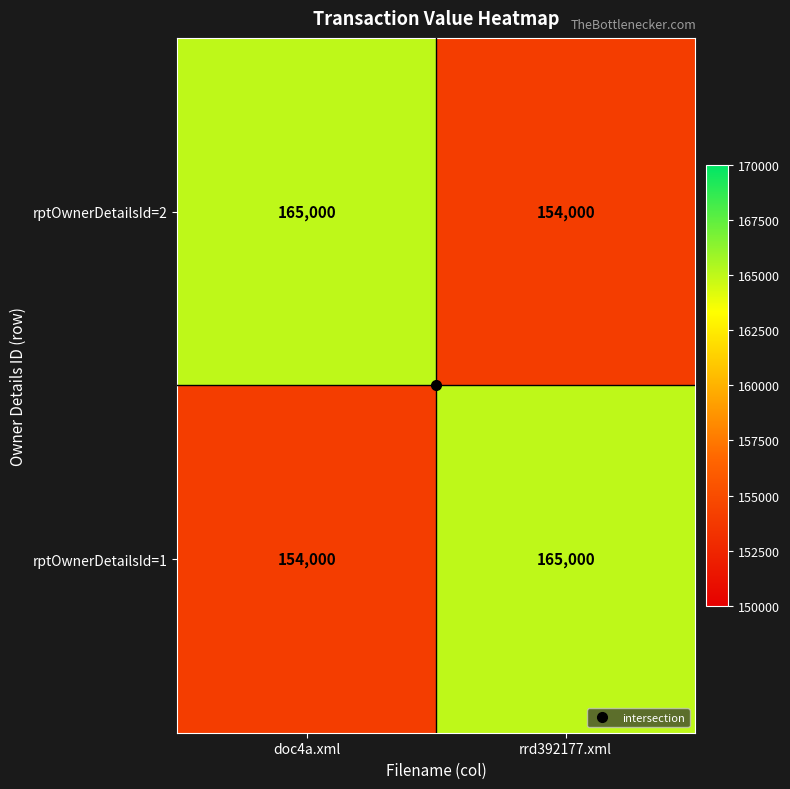

Rank the series at rrd392177.xml from lowest to highest value.

rptOwnerDetailsId=2, rptOwnerDetailsId=1